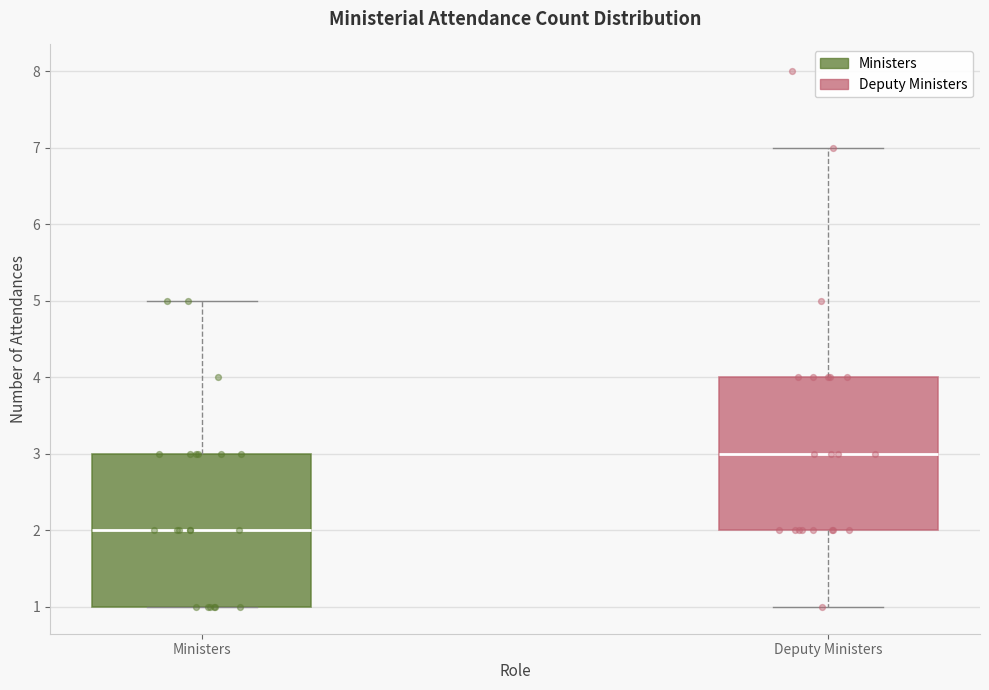

Where is the lower edge of the box for Ministers on the y-axis? The values are not printed on the chart, so give them approximately, as read against the axis.

1